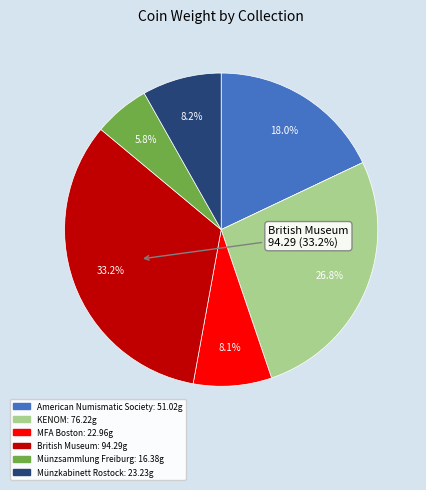

Is there any slice that represents more than half of the pie?

No